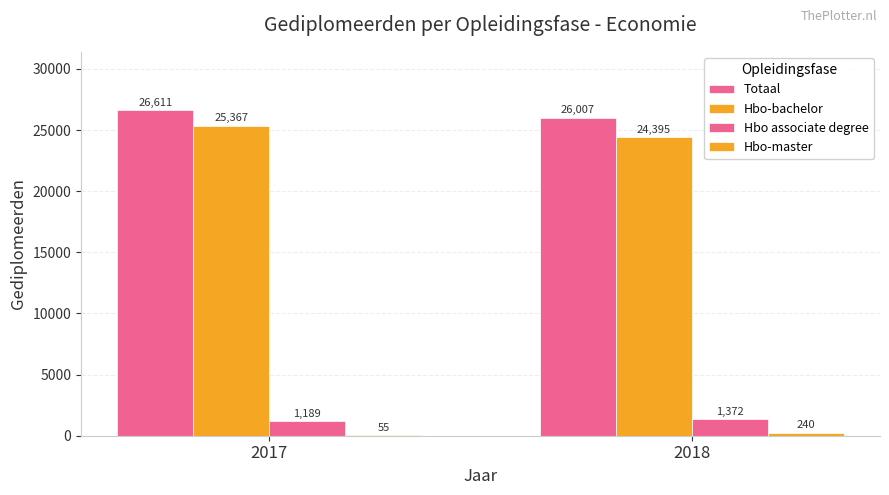

At which category is the sum across all series the highest?

2017